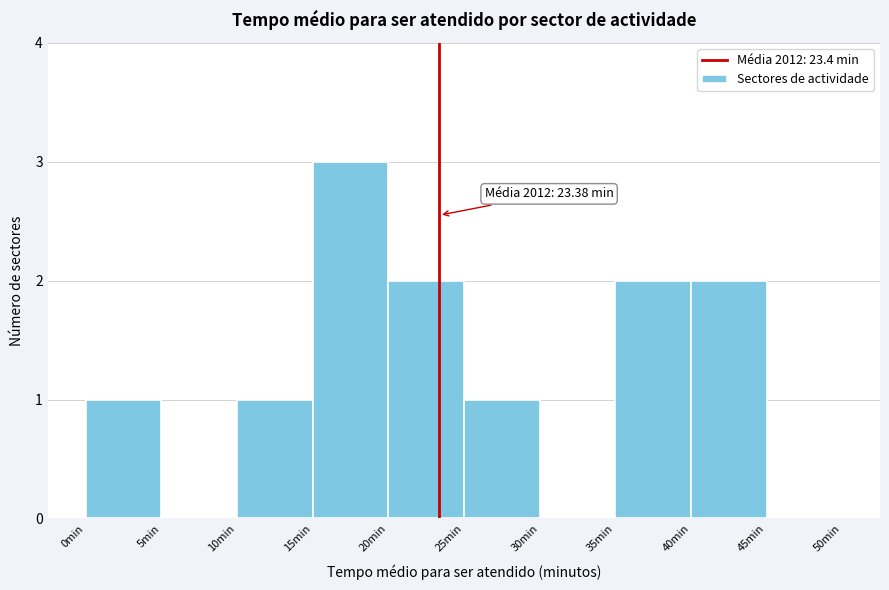

Over which range of the x-axis is the bar tallest?

15 to 20